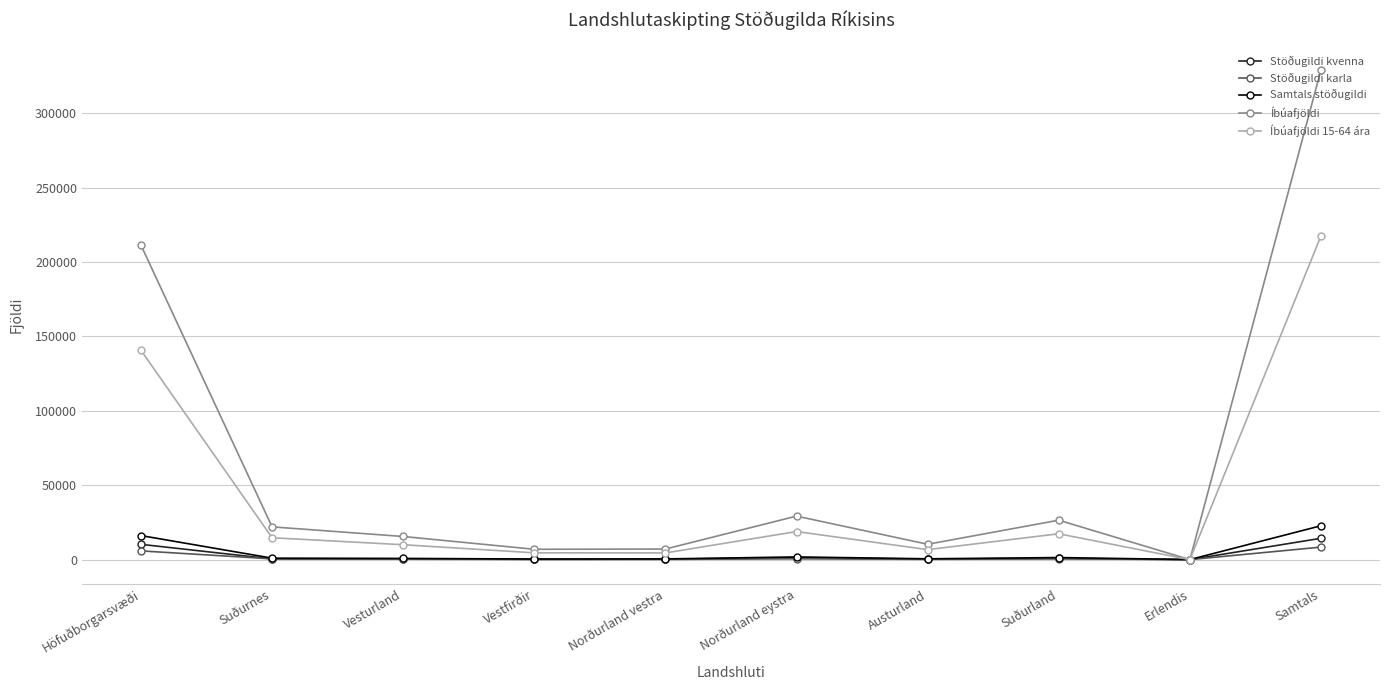

Which series has the largest total across all categories?

Íbúafjöldi